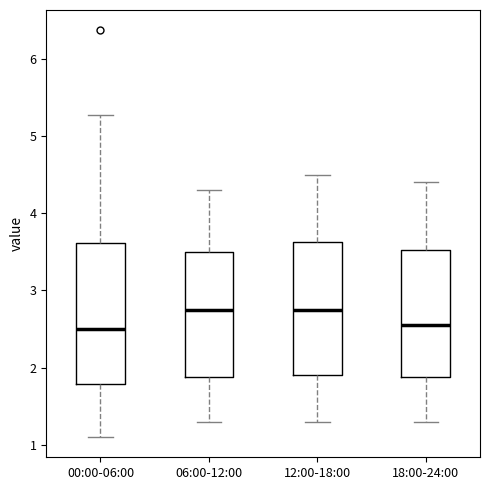

Reading left to right, transcribe this box plot: for each box, give where its median line is, the range the box spans, and where its two whiskers end, as read against the y-axis. The values are not printed on the chart, so give them approximately, as read against the axis.

00:00-06:00: median 2.5, box 1.8 to 3.6, whiskers 1.1 to 5.3
06:00-12:00: median 2.8, box 1.9 to 3.5, whiskers 1.3 to 4.3
12:00-18:00: median 2.8, box 1.9 to 3.6, whiskers 1.3 to 4.5
18:00-24:00: median 2.6, box 1.9 to 3.5, whiskers 1.3 to 4.4